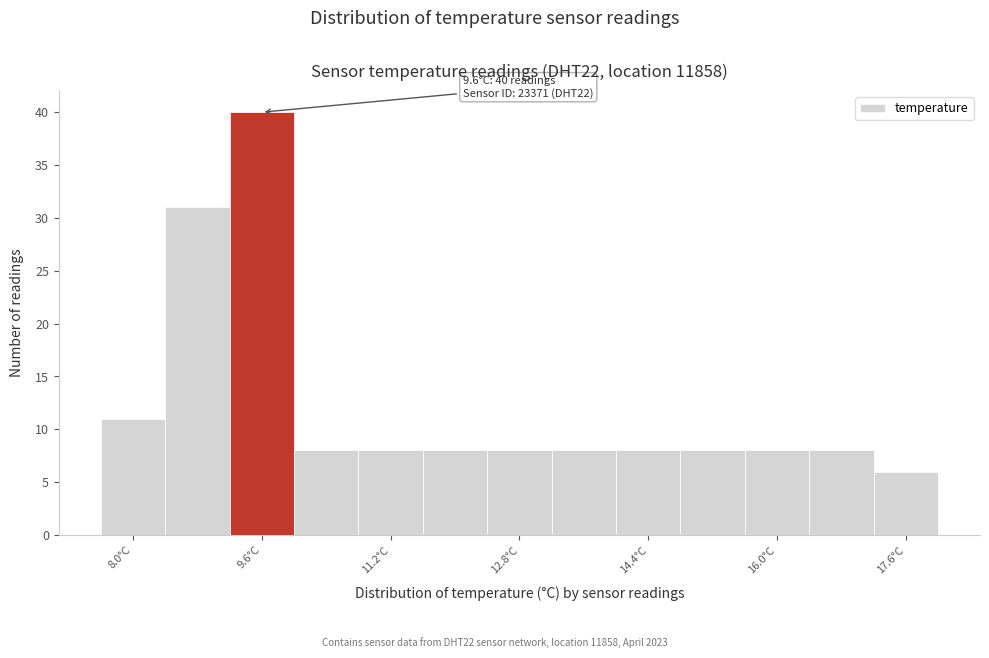

Over which range of the x-axis is the bar tallest?

9.2 to 10.0